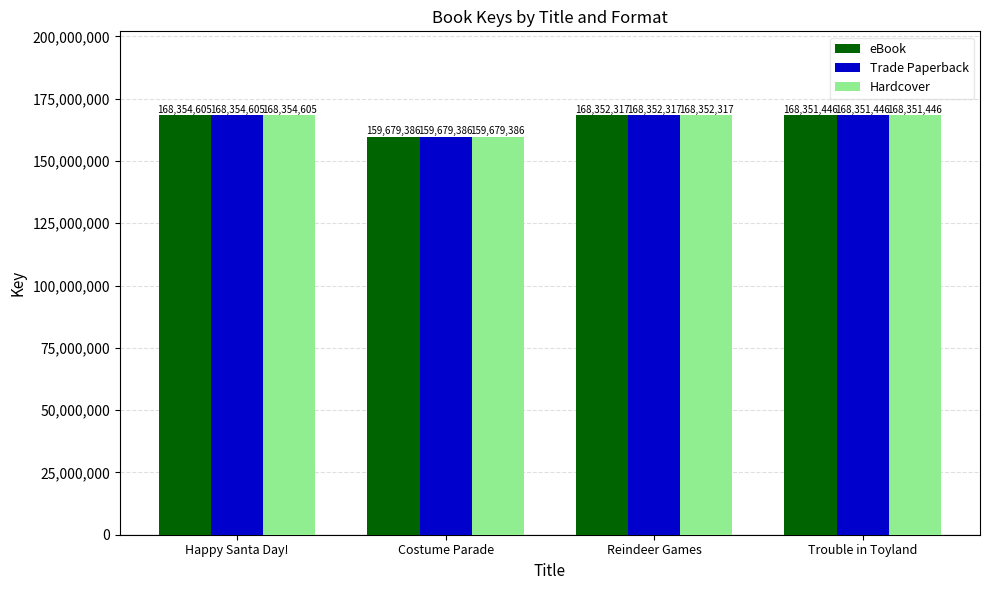

Is it true that Trade Paperback equals 168352317 at Reindeer Games?

True